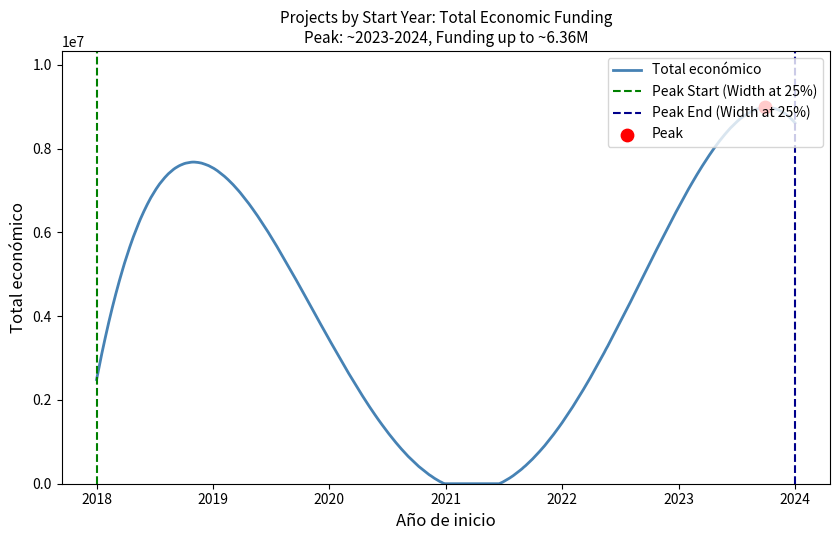

What is the highest value of the Total económico series?

8986624